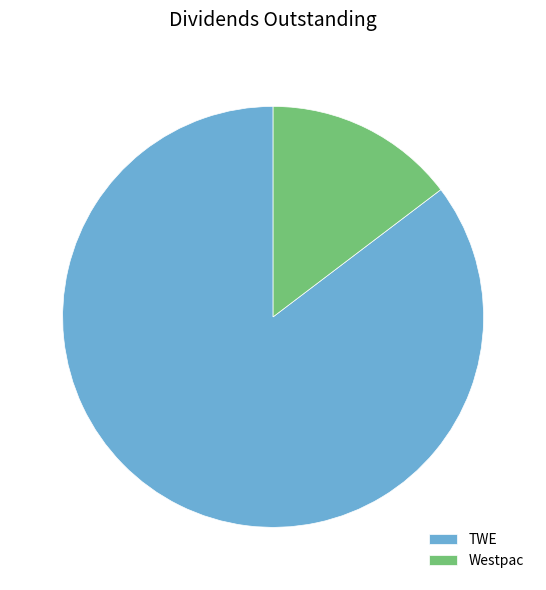

Rank the categories by value from highest to lowest.

TWE, Westpac